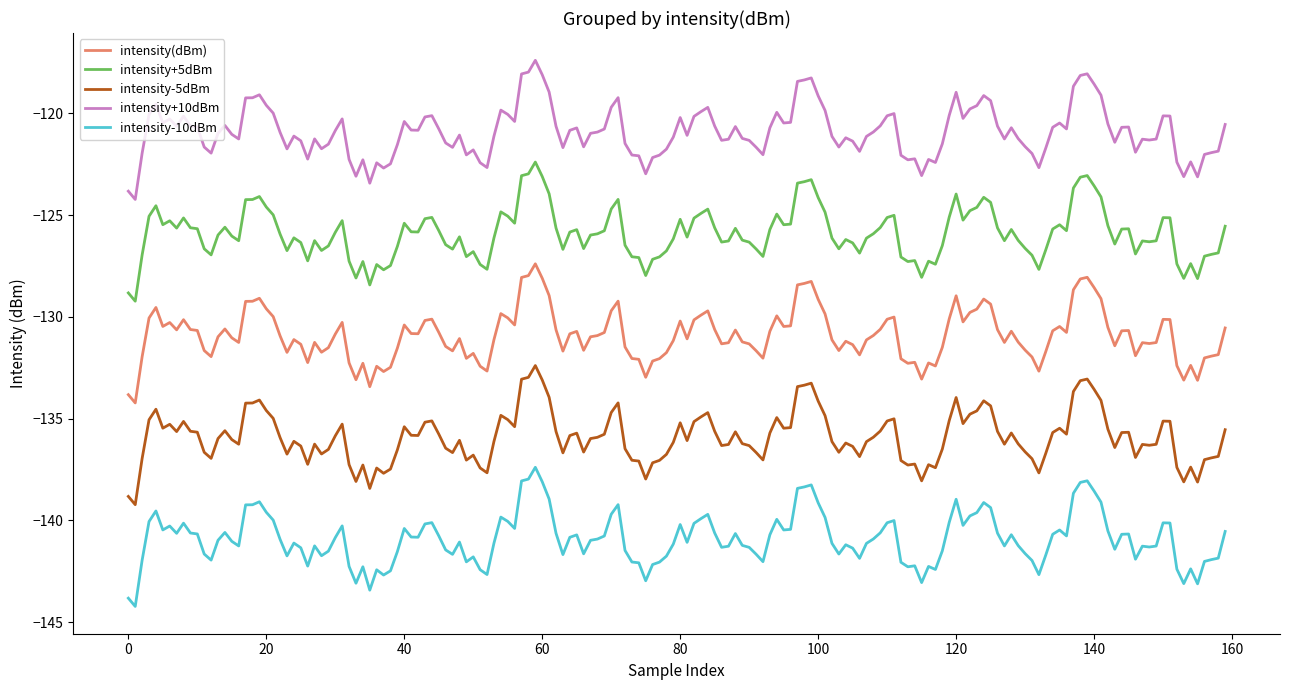

What is the difference between the maximum and minimum values in the intensity(dBm) series?

6.8